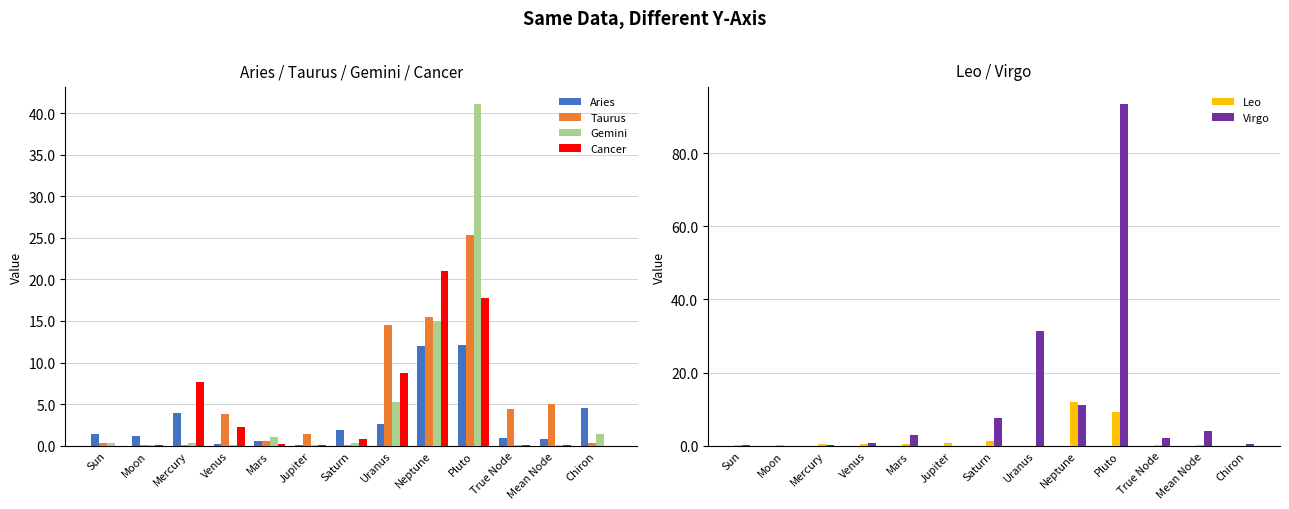

How many distinct data groups are displayed?

6